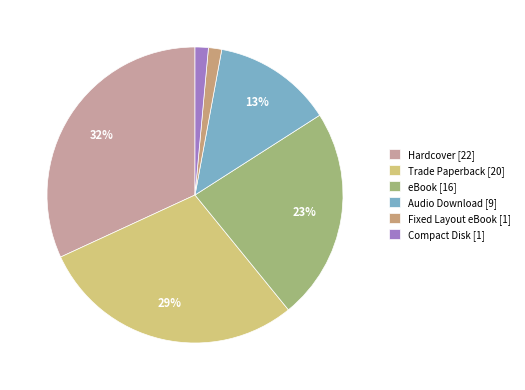

How many slices are in this pie chart?

6